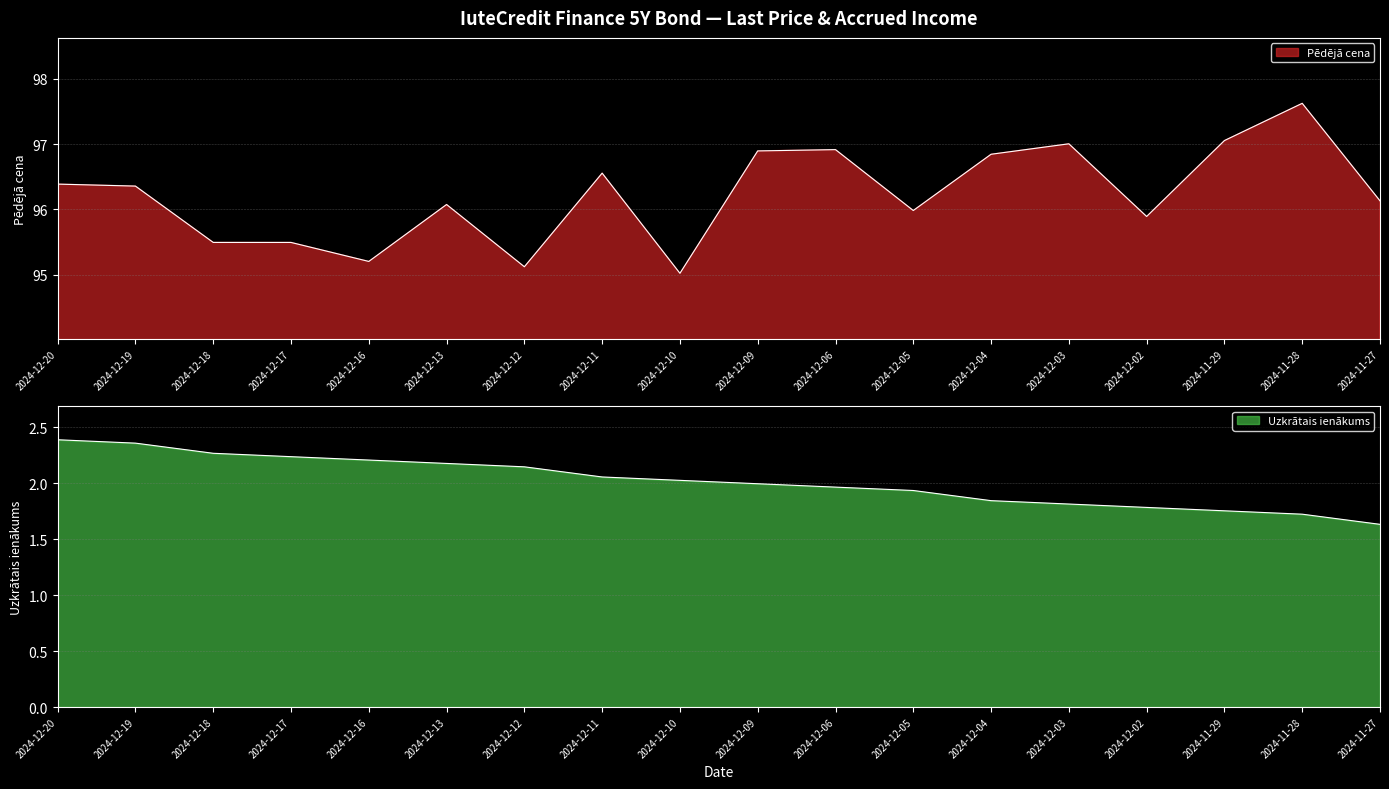

Where does the Uzkrātais ienākums series first go above 2?

2024-12-20